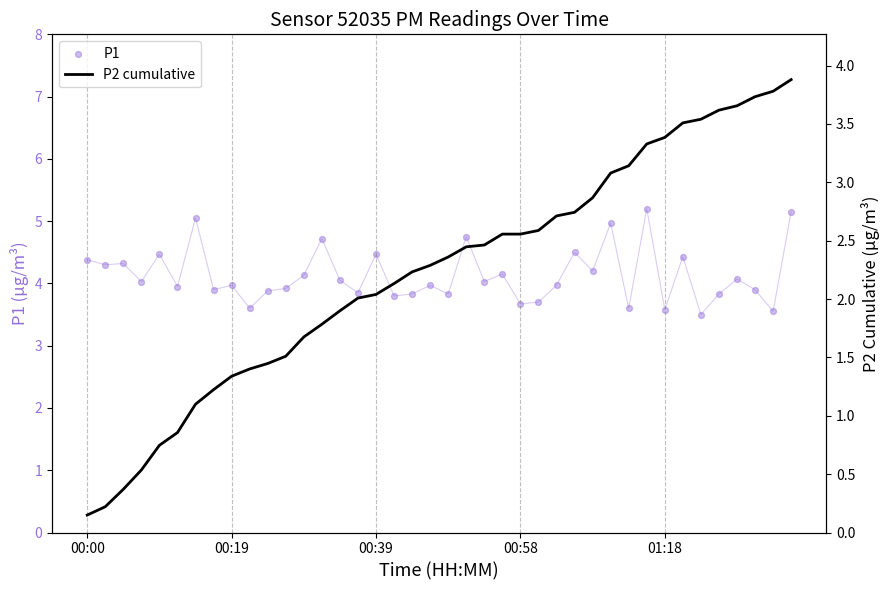

What are all the series names shown in the legend?

P1, P2 cumulative